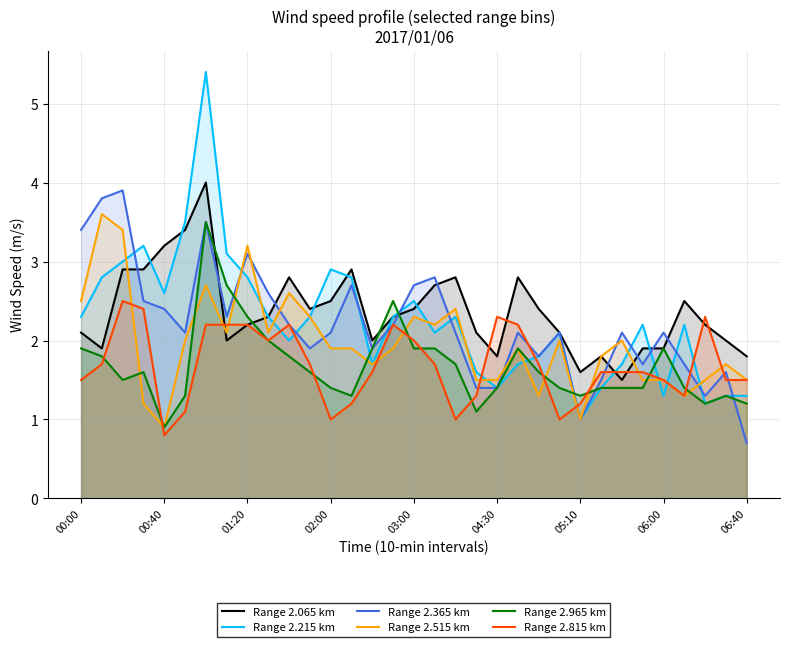

What is the label of the 14th point from the left?

13